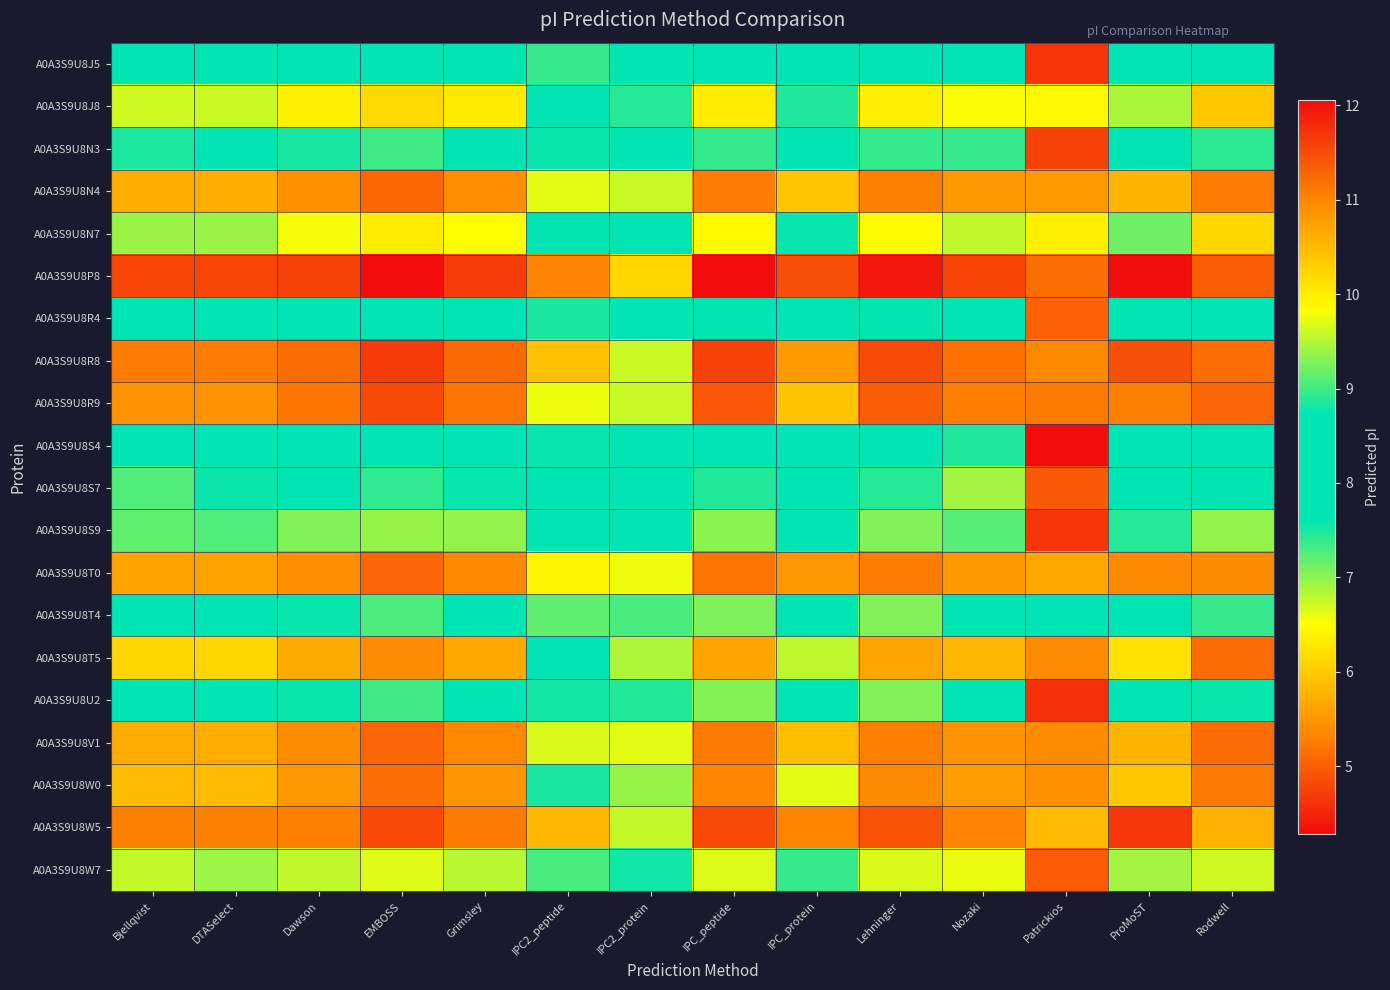

Which category has the lowest value across all series?

Patrickios